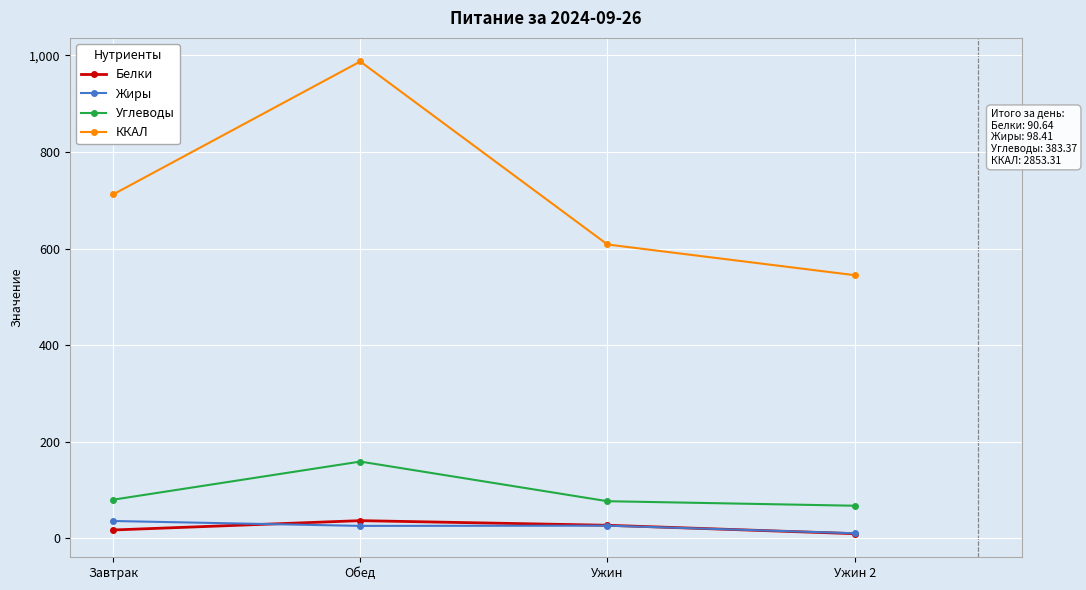

What is the value of the ККАЛ point at the 4th from the left?

545.0